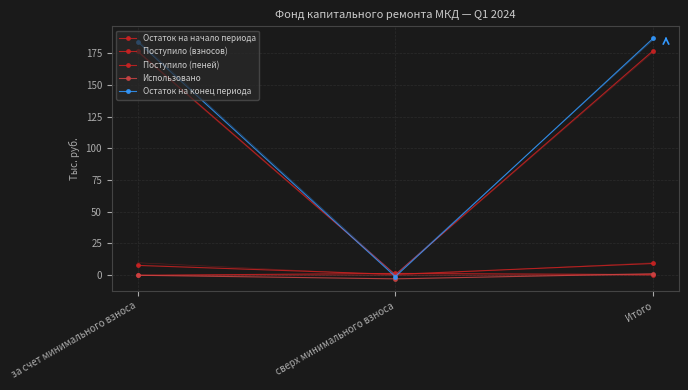

Reading left to right, what are all the values shown in this chart?

Остаток на начало периода: 176.6	0.4	176.9
Поступило (взносов): 7.6	0.5	9.1
Поступило (пеней): -0.2	1.3	0.3
Использовано: -0.2	-3.0	1.0
Остаток на конец периода: 184.1	-1.2	186.7